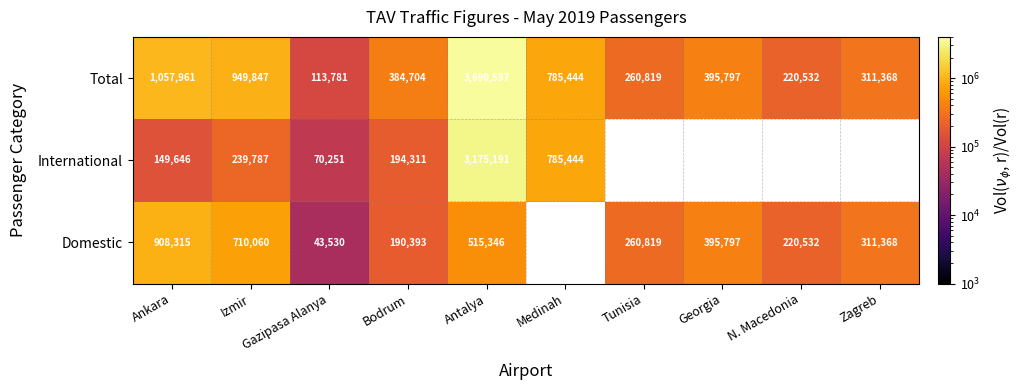

How many data points in Total are less than 395797?

5